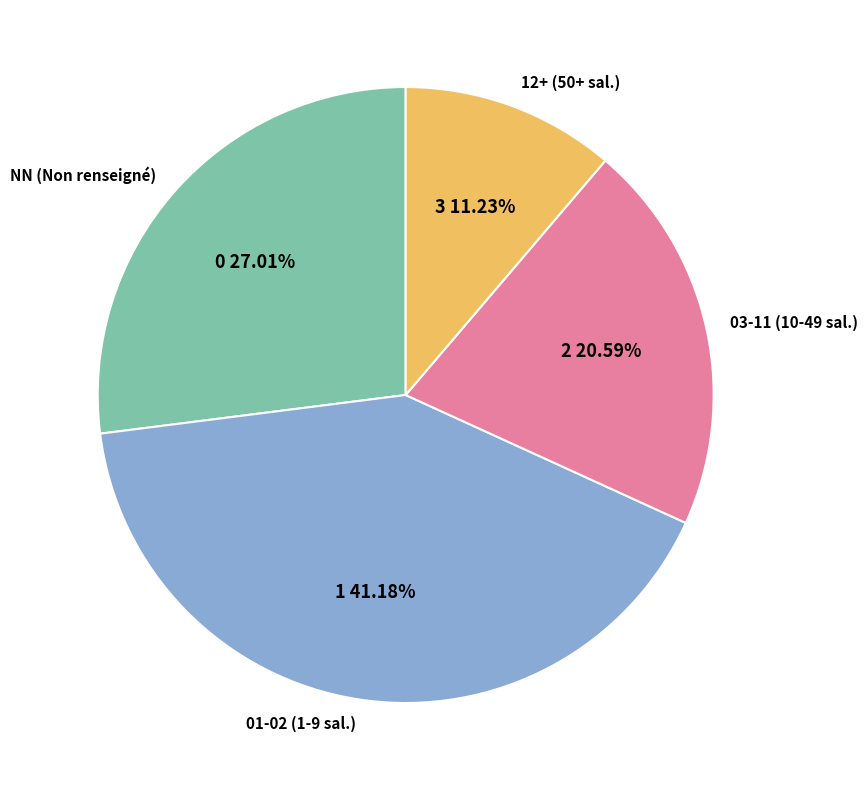

Rank the categories by value from highest to lowest.

01-02 (1-9 sal.), NN (Non renseigné), 03-11 (10-49 sal.), 12+ (50+ sal.)